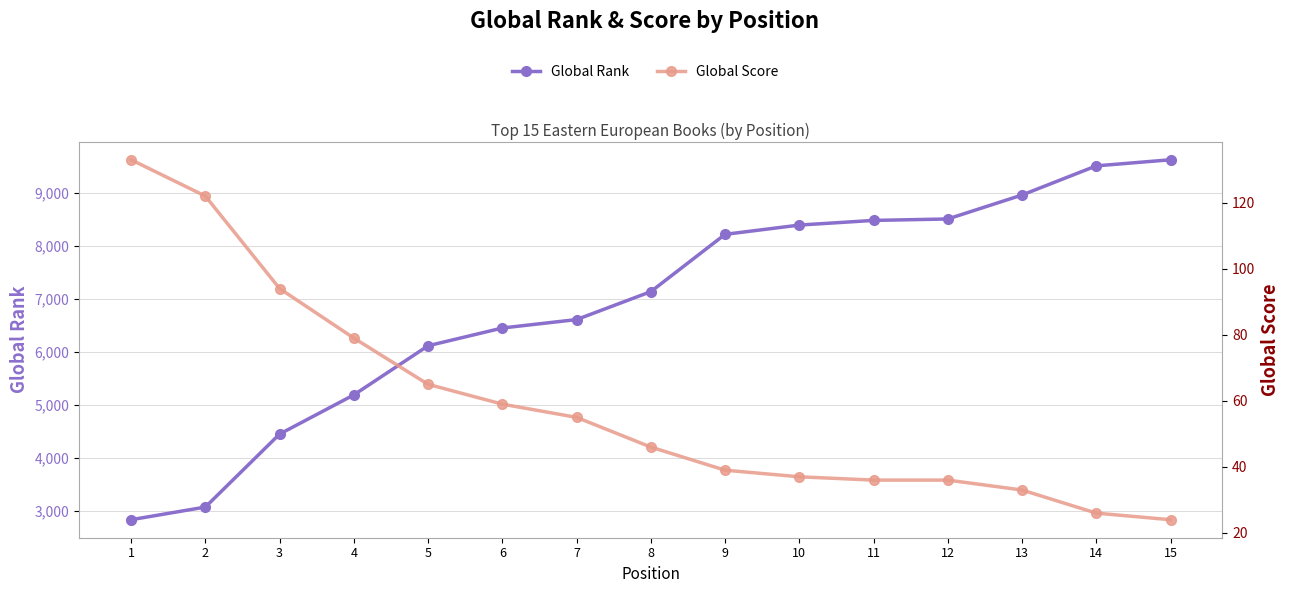

Between 9 and 1, which is larger?

9